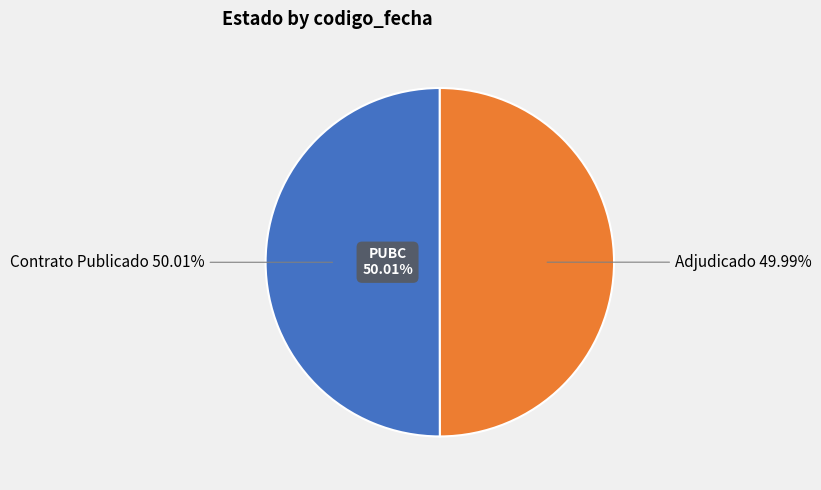

To the nearest percent, what is the average slice percentage?

50%